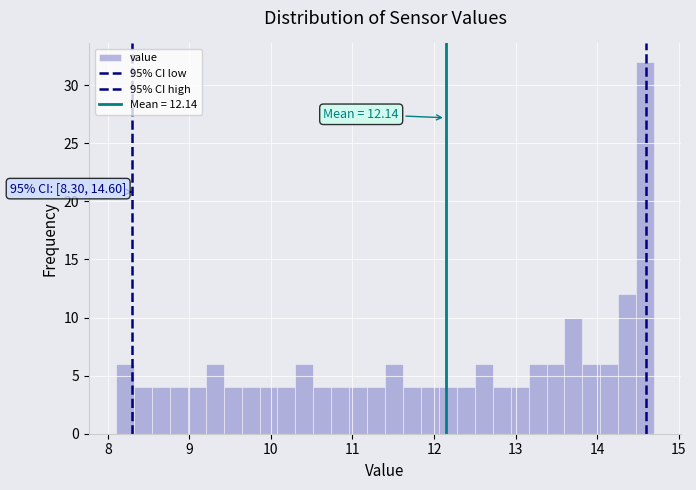

Read against the x-axis, roughly where is the centre of the tallest bar?

14.6